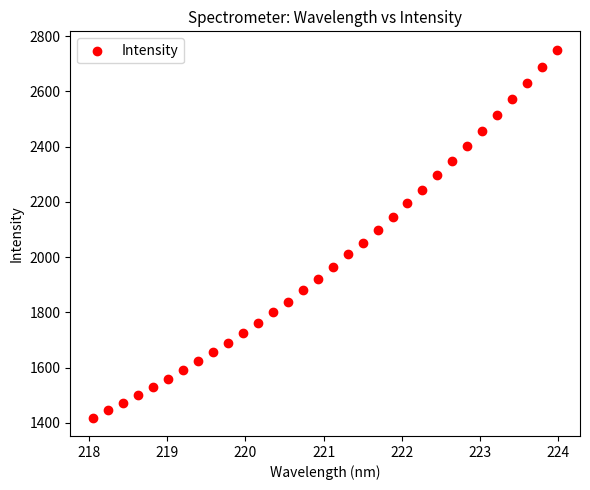

What is the range of X values (max minus min)?

5.9